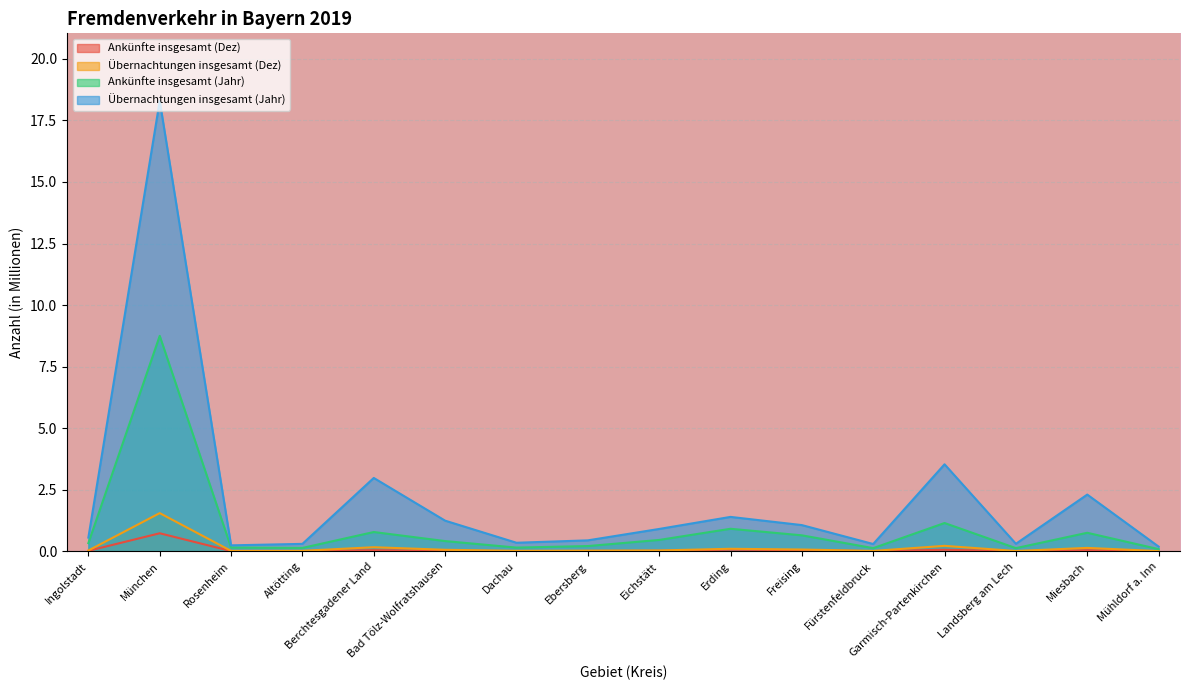

What is the difference between the maximum and minimum values in the Ankünfte insgesamt (Dez) series?

0.7